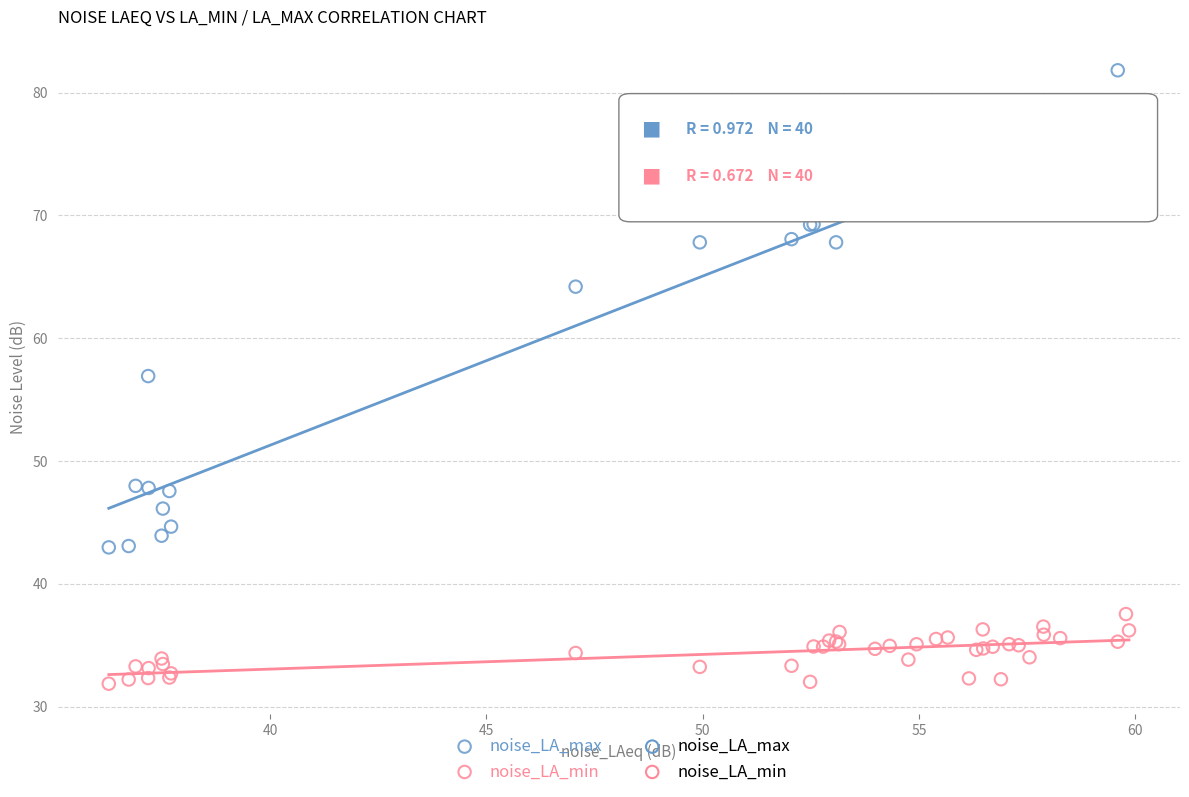

Across all series, what Y value is closest to 56?

56.9